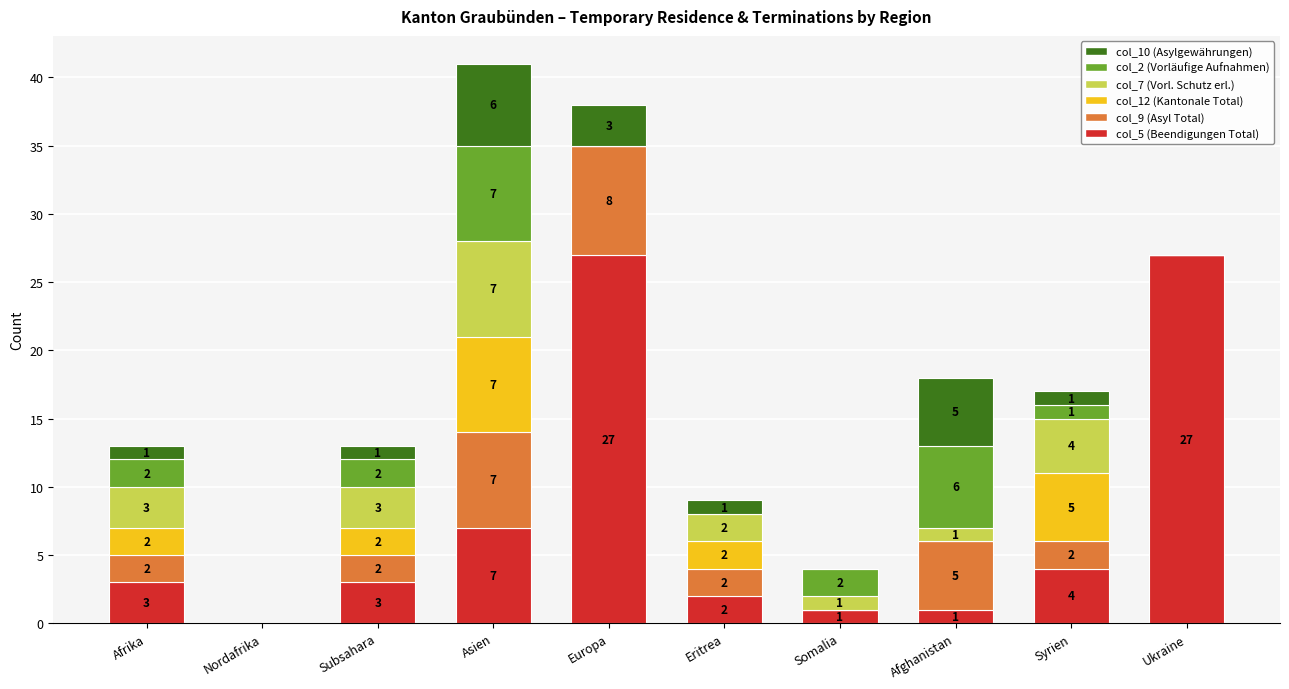

At which category is the sum across all series the highest?

Asien